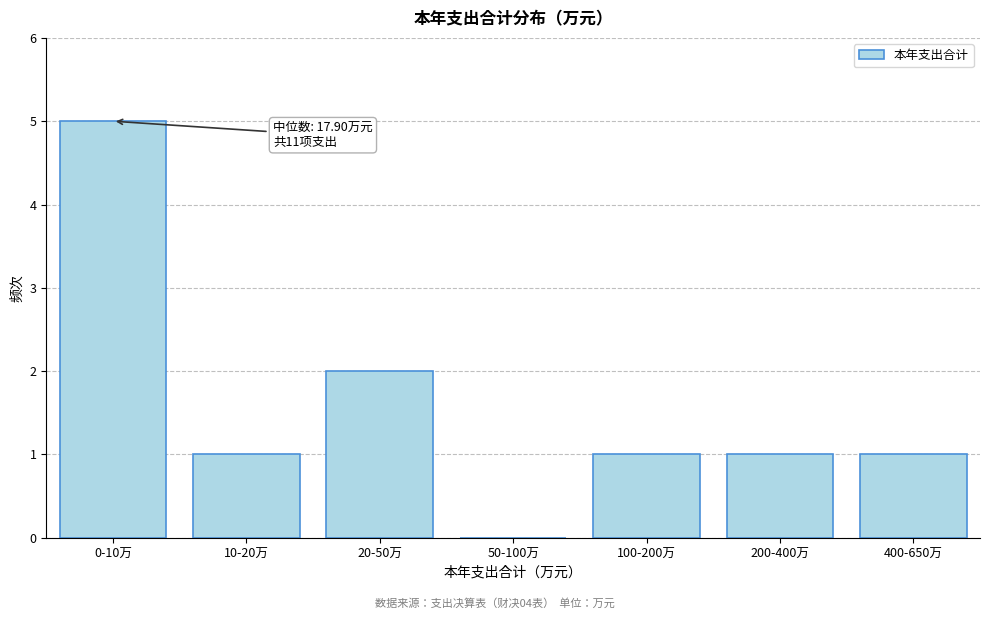

Reading right to left, extract all data points from this chart.

400-650万=1	200-400万=1	100-200万=1	50-100万=0	20-50万=2	10-20万=1	0-10万=5